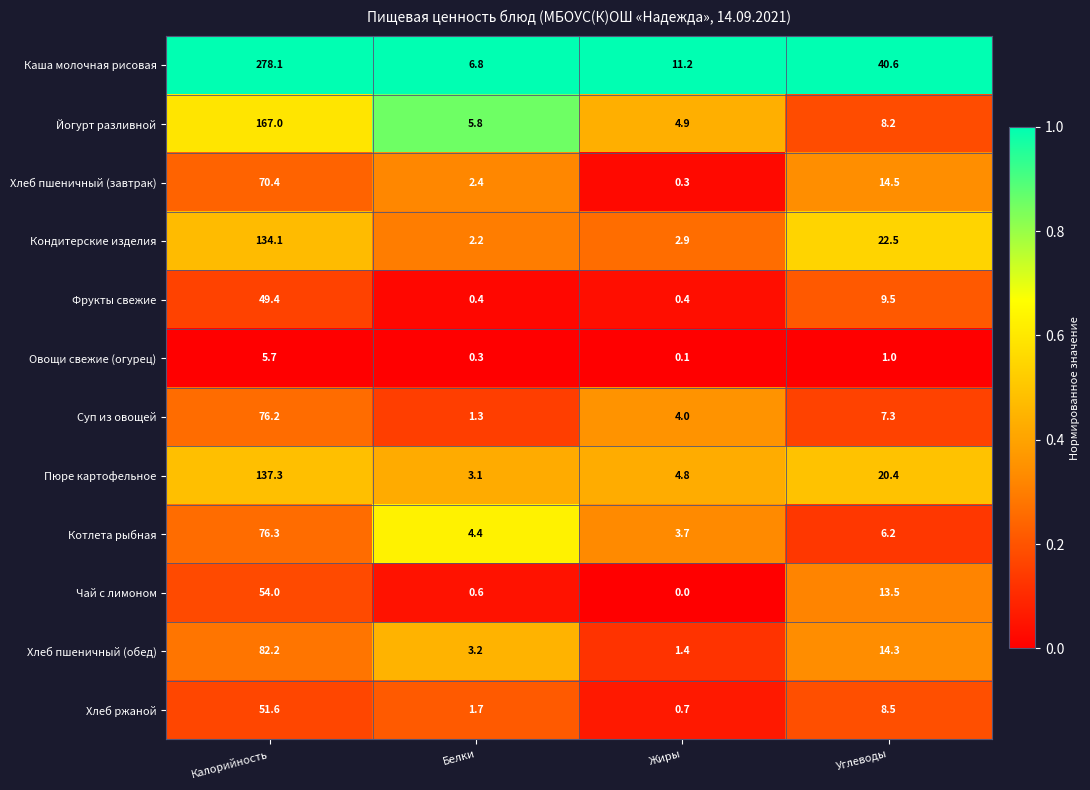

At which label does Йогурт разливной first exceed 8?

Калорийность